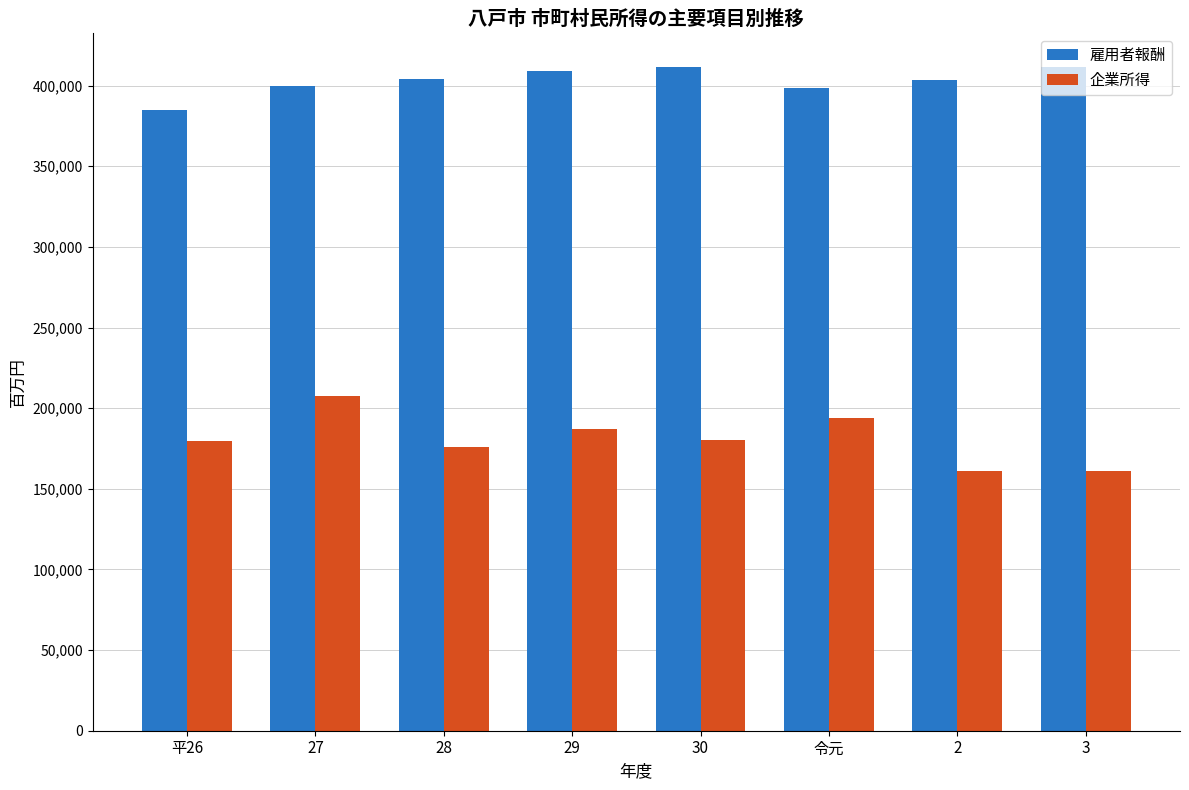

How many data points does each series have?

8